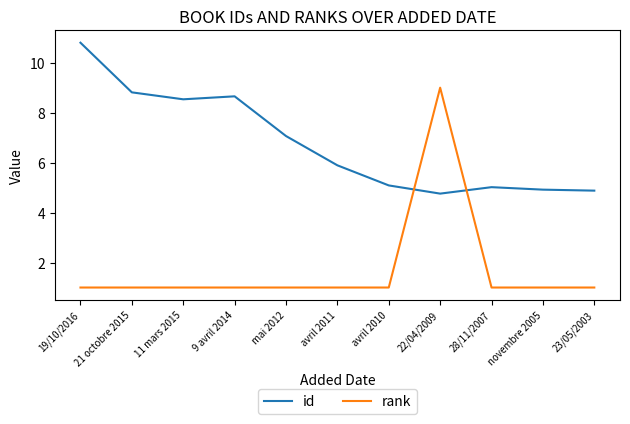

Which series has the widest spread of values?

rank